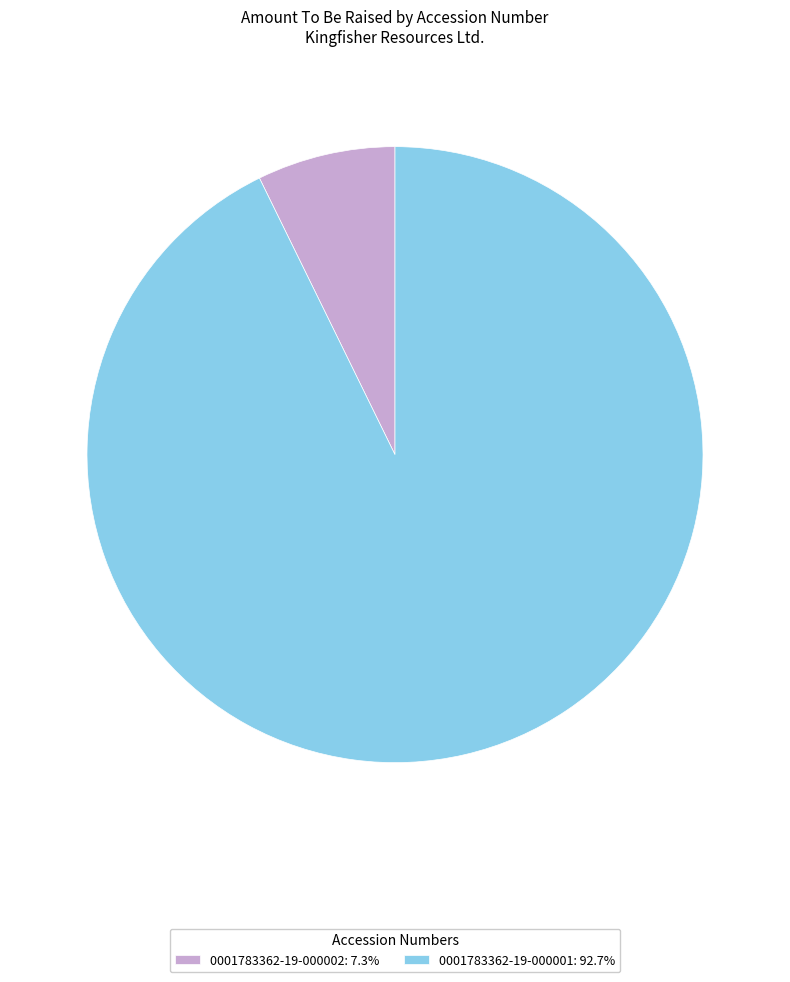

What is the ratio of the value at 0001783362-19-000001: 92.7% to the value at 0001783362-19-000002: 7.3%?

12.8